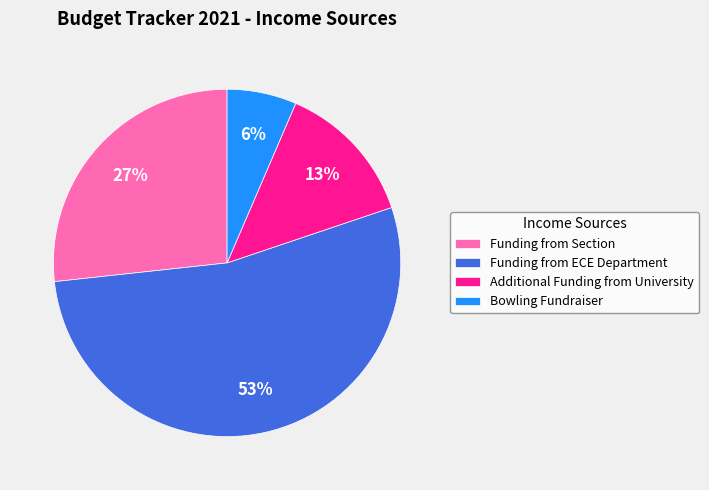

True or false: Funding from Section accounts for 38% of the total.

False